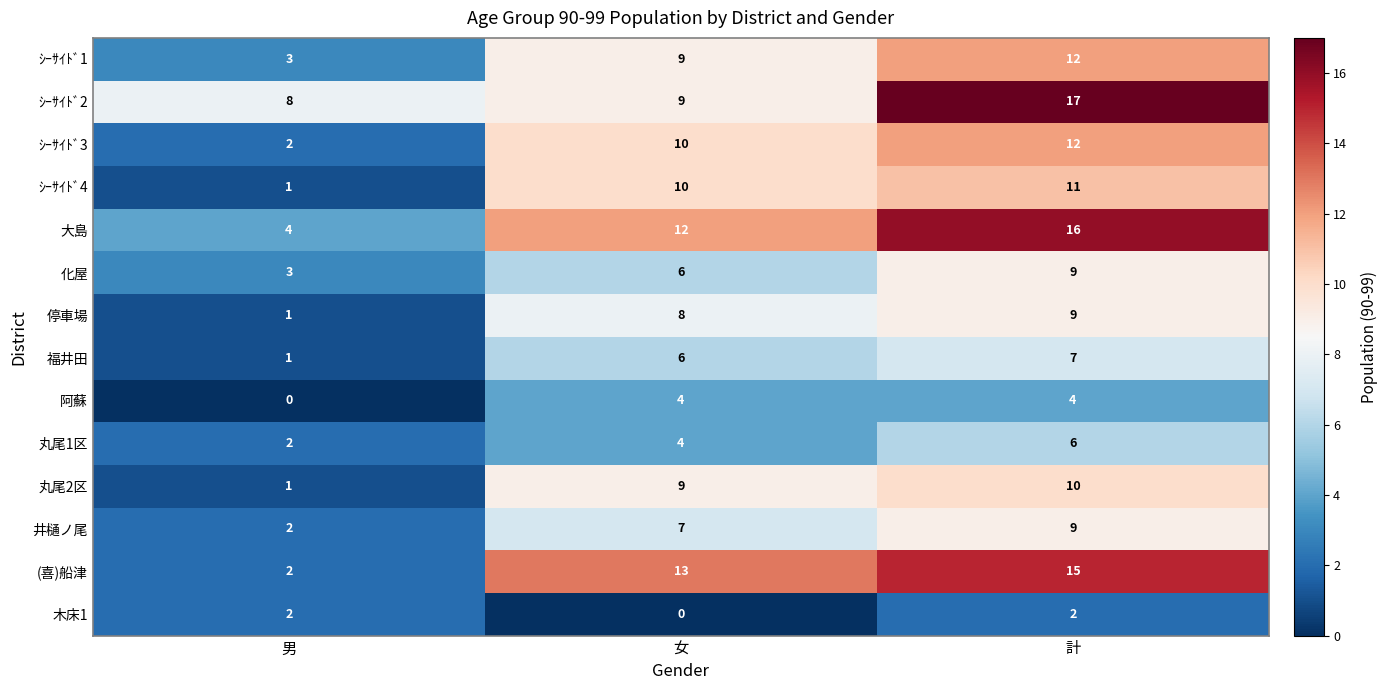

What is the sum of the ｼｰｻｲﾄﾞ1 values at 男 and 女?

12